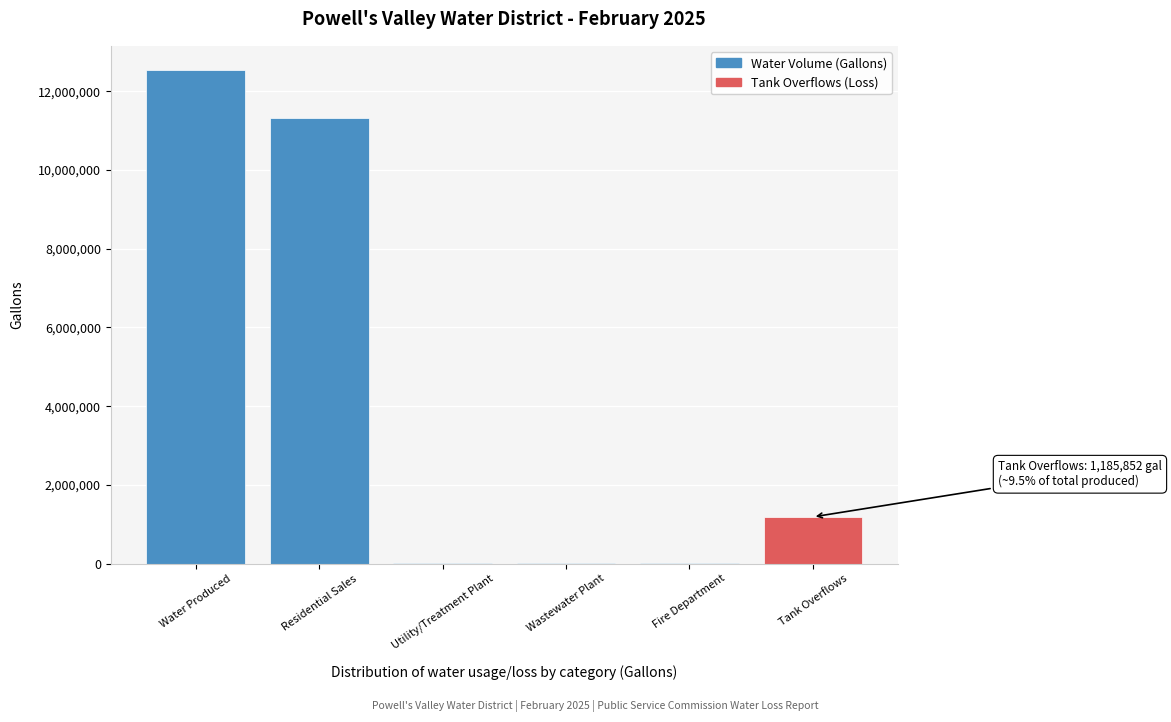

What is the sum of all values?

25060000